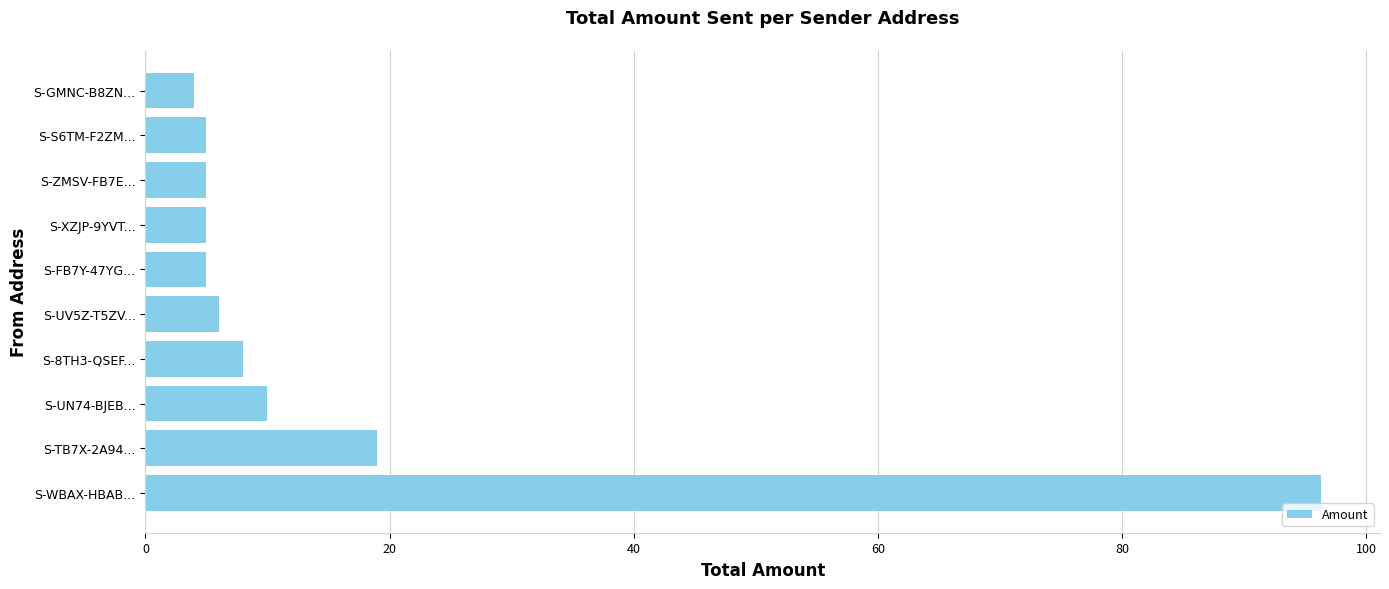

What value does the data have at S-WBAX-HBAB...?

96.3